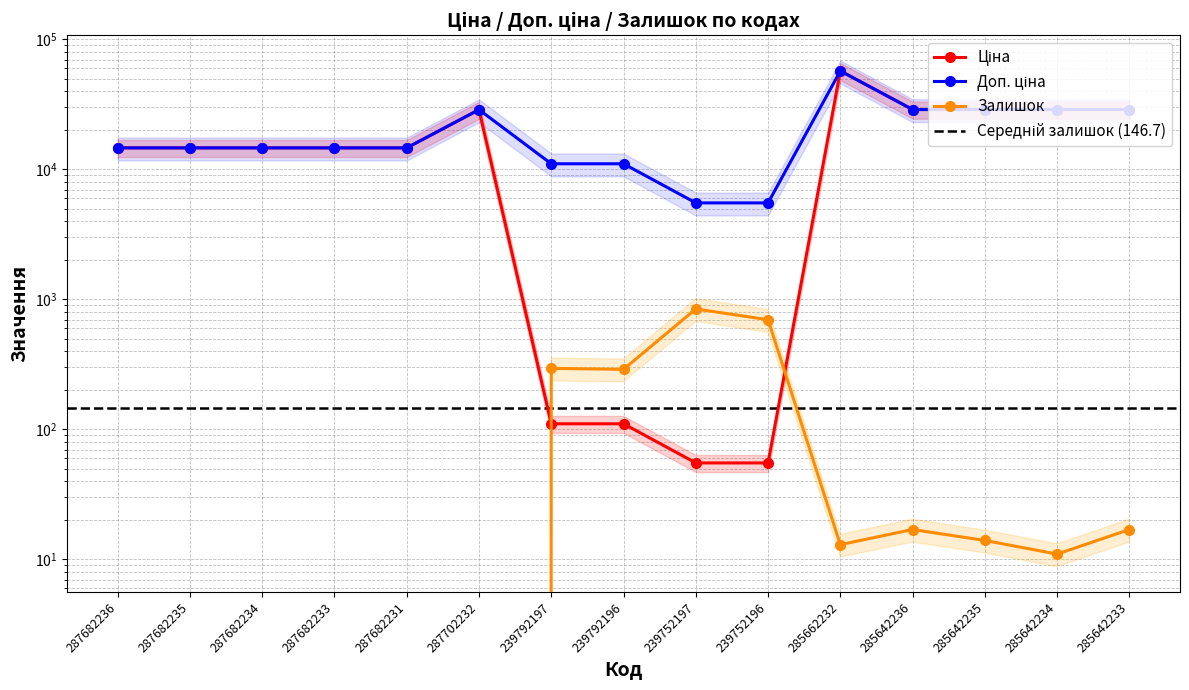

Between 287682235 and 239752196, which series saw the biggest shift?

Ціна